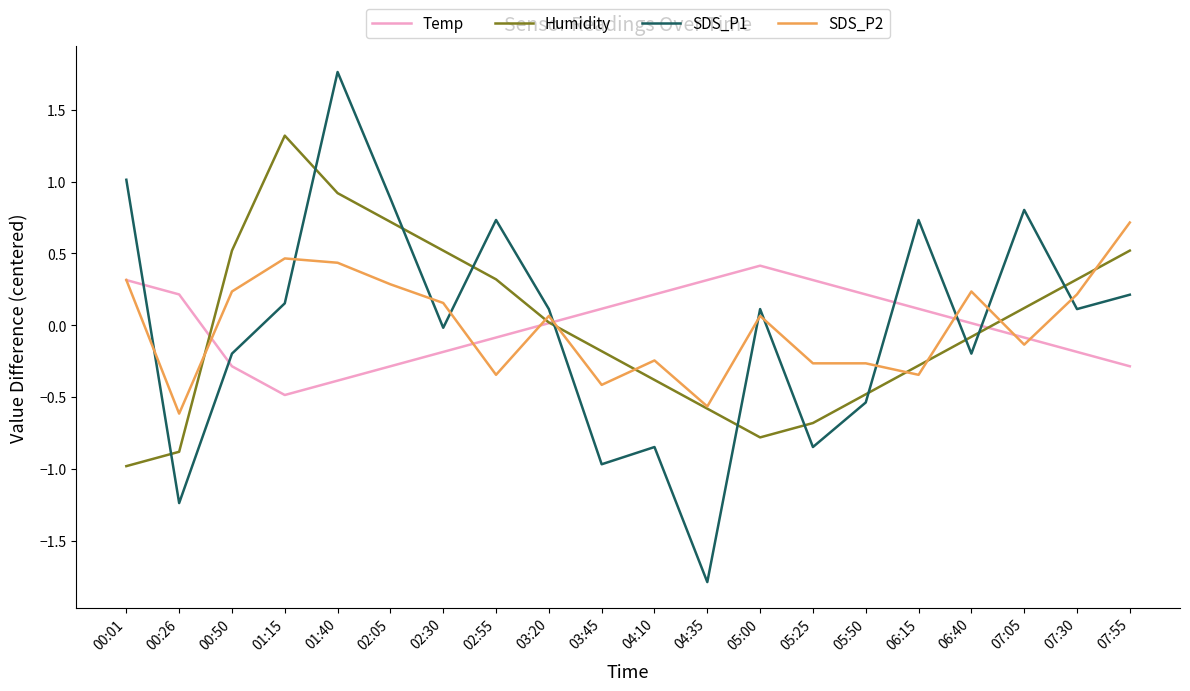

What are all the series names shown in the legend?

Temp, Humidity, SDS_P1, SDS_P2